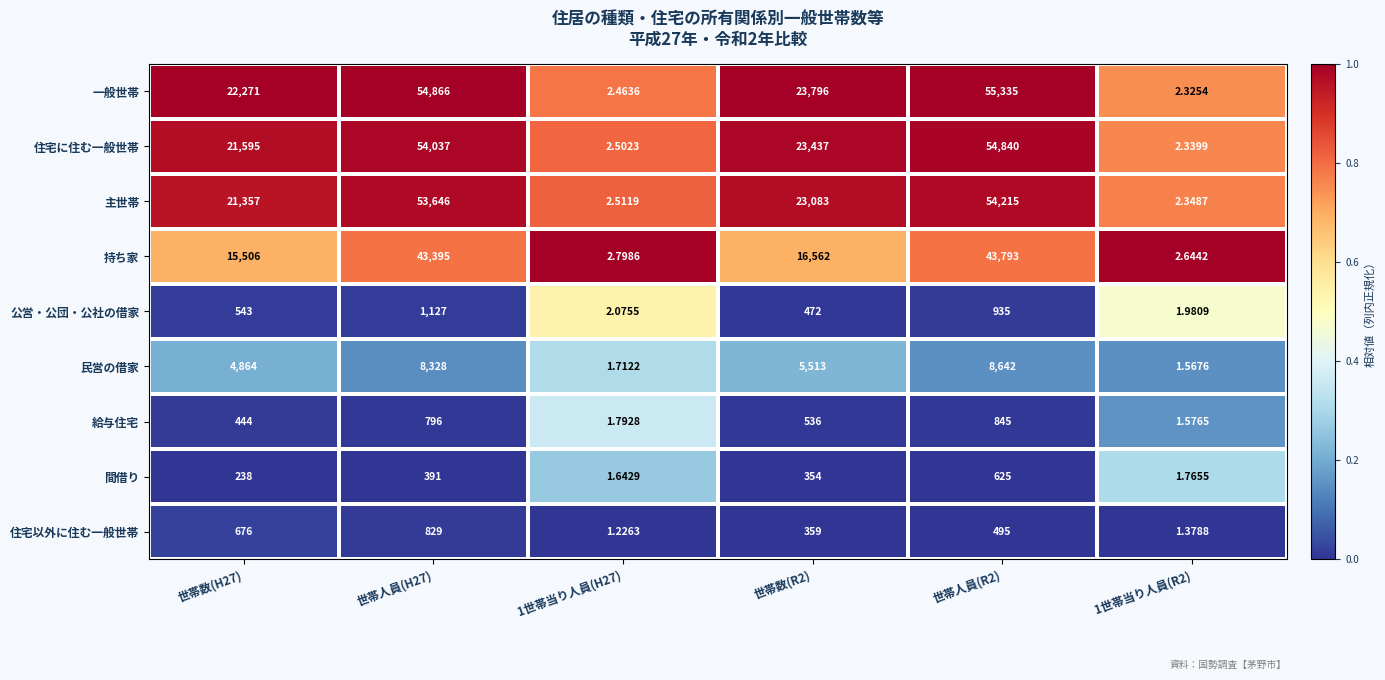

Which series has the widest spread of values?

一般世帯